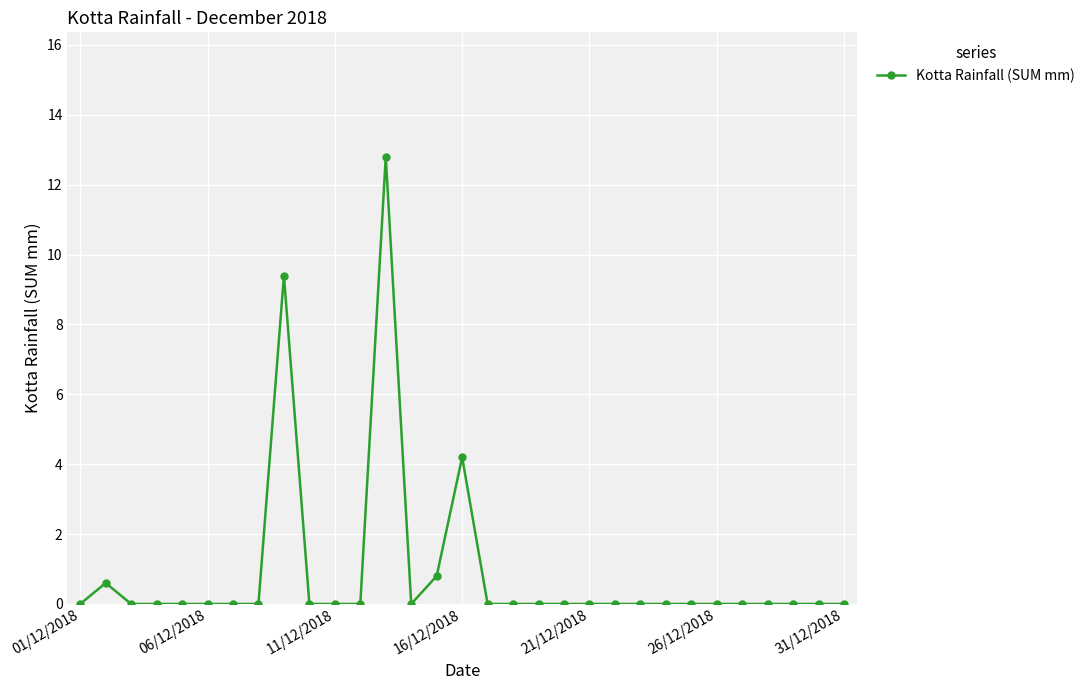

True or false: there are more than 0 points higher than both neighbors.

True